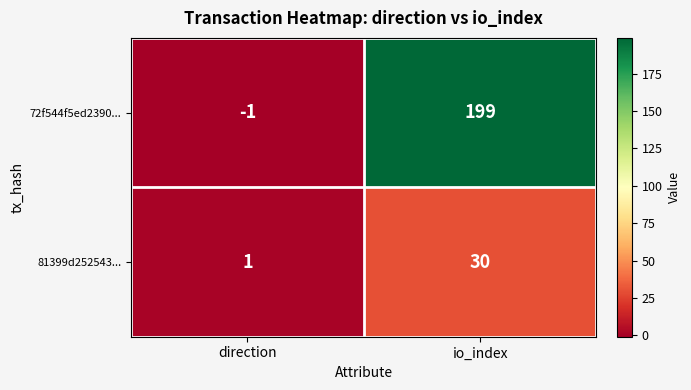

What is the average value of the 72f544f5ed2390... series?

99